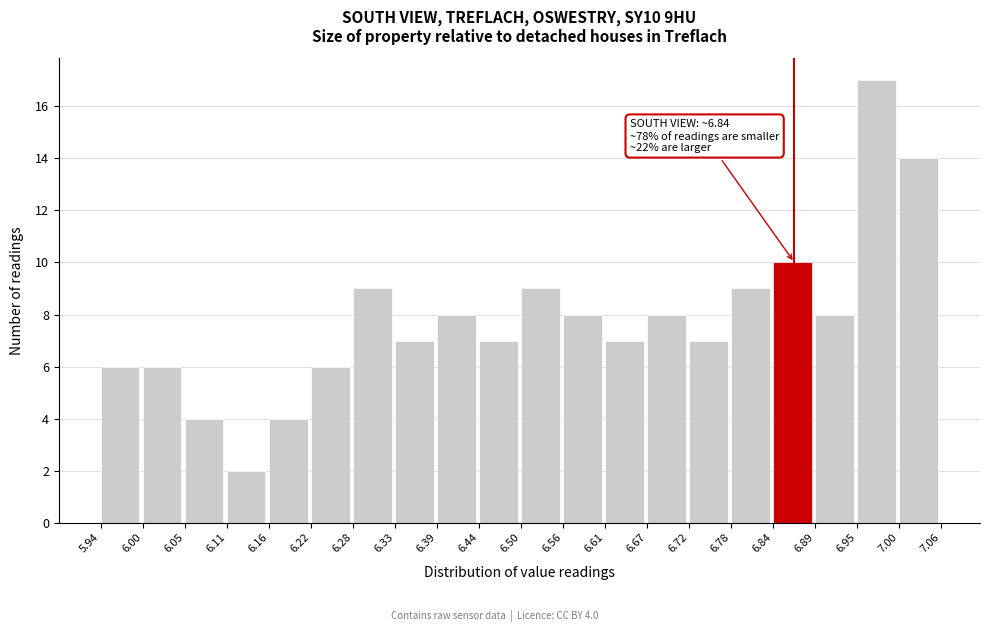

Over which range of the x-axis is the bar tallest?

6.95 to 7.00